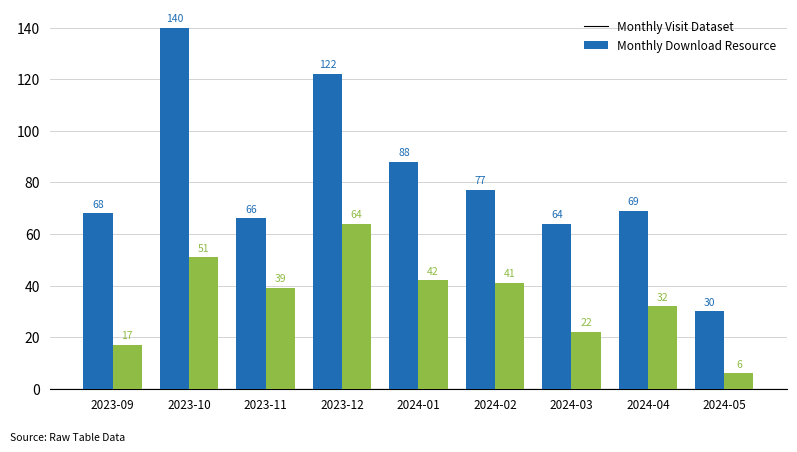

At which category is the sum across all series the highest?

2023-10